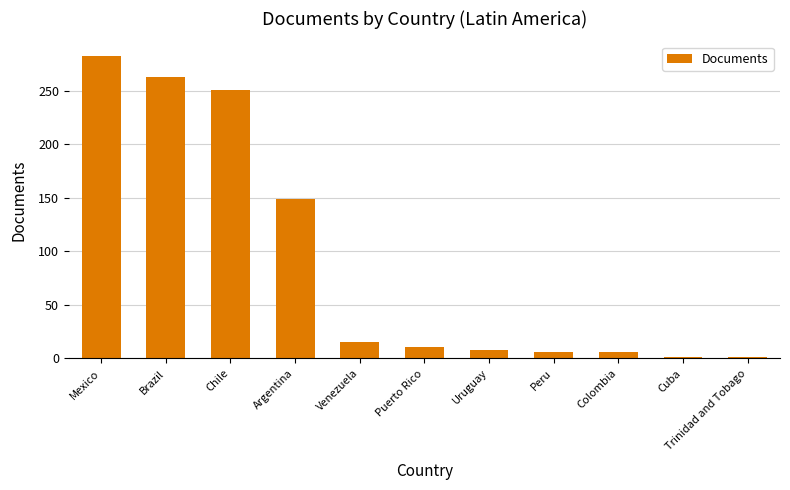

What is the change in value from Brazil to Colombia?

-257